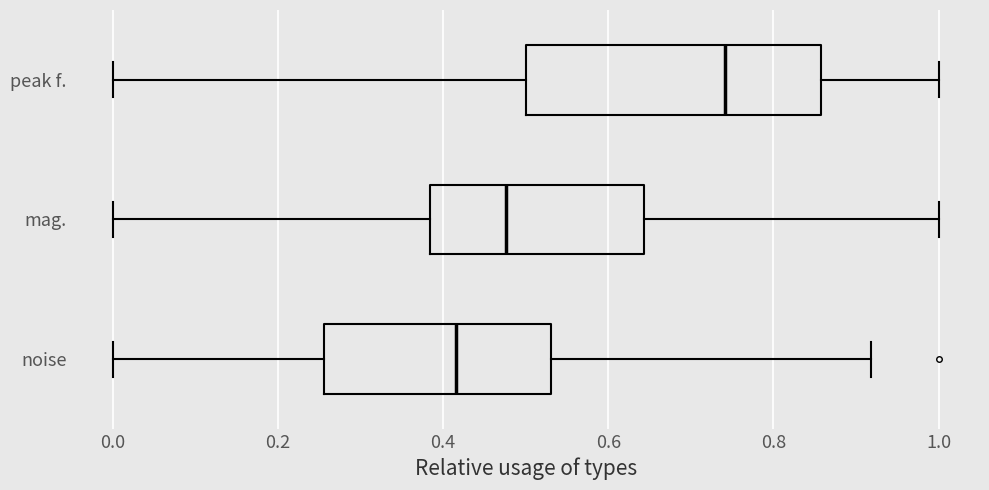

Which box's median line is the furthest to the left?

noise